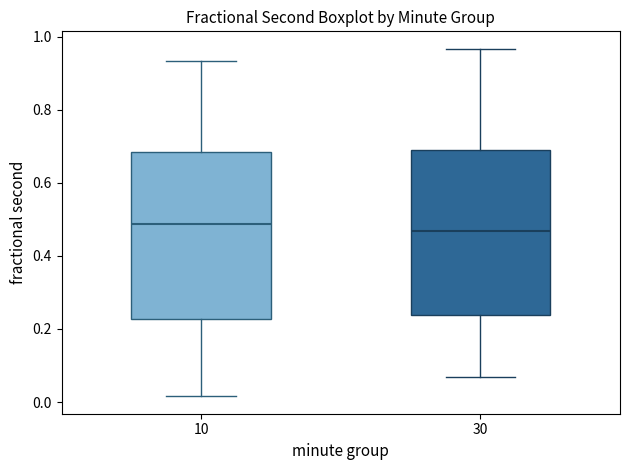

Reading left to right, transcribe this box plot: for each box, give where its median line is, the range the box spans, and where its two whiskers end, as read against the y-axis. The values are not printed on the chart, so give them approximately, as read against the axis.

10: median 0.48, box 0.22 to 0.68, whiskers 0.02 to 0.94
30: median 0.46, box 0.24 to 0.70, whiskers 0.06 to 0.96